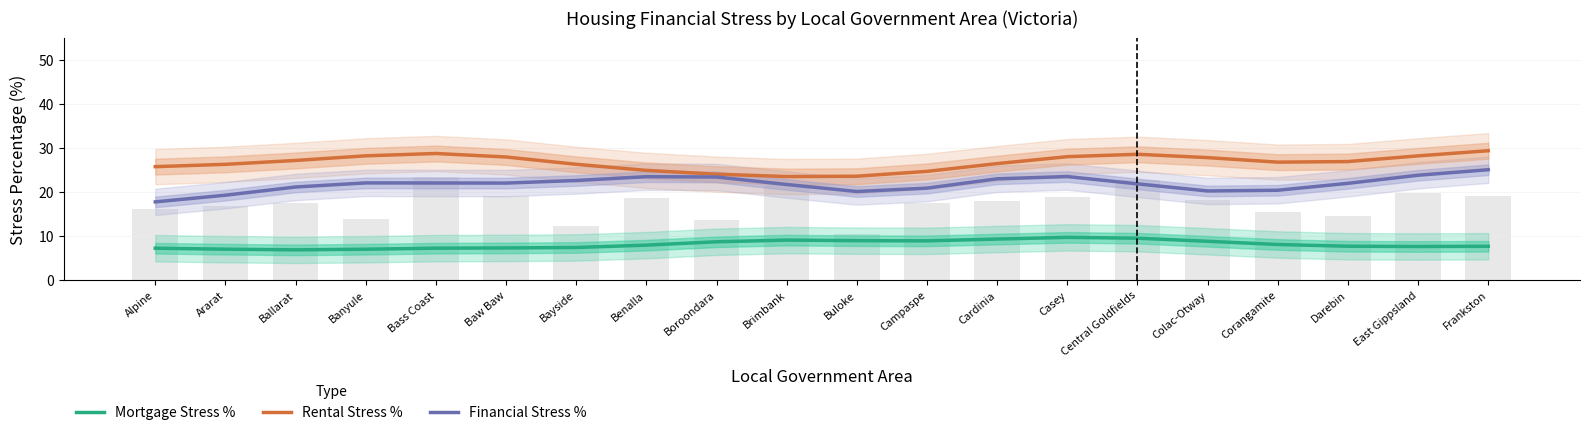

What position from the right is Banyule?

17